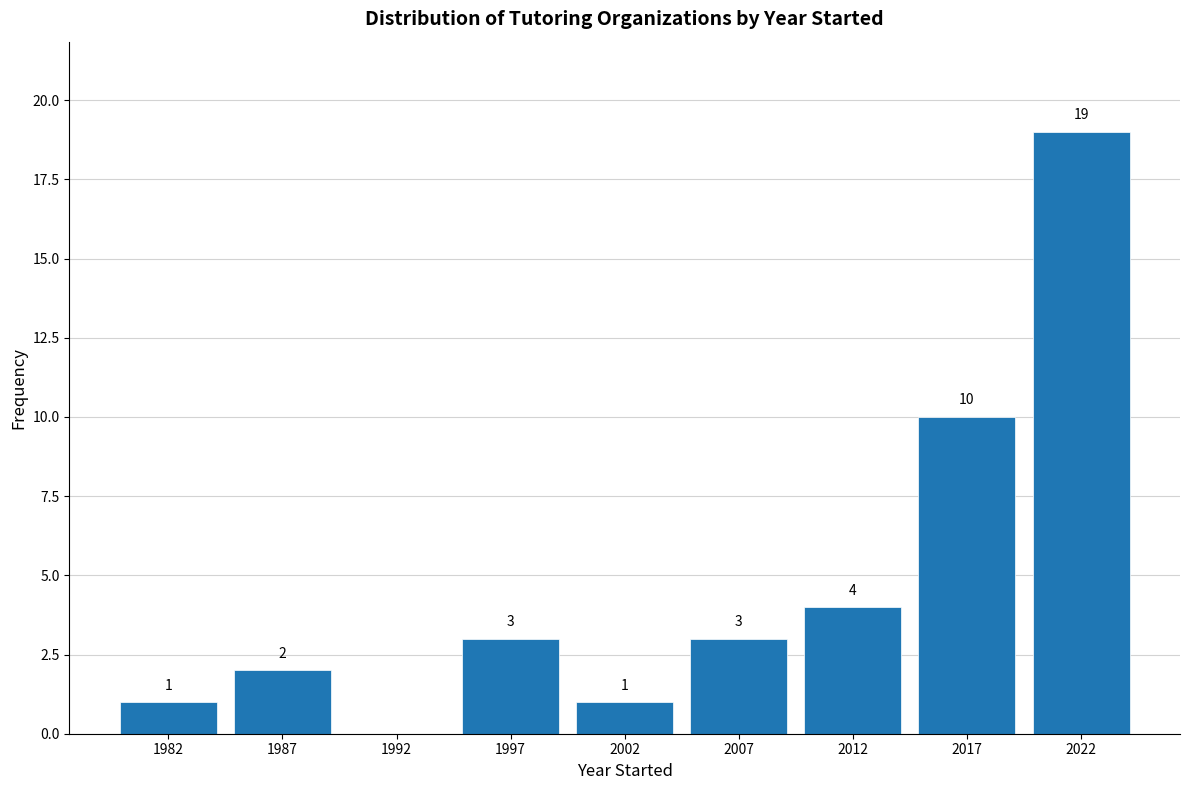

Reading left to right, list all the values displayed in this chart.

1982=1	1987=2	1992=0	1997=3	2002=1	2007=3	2012=4	2017=10	2022=19